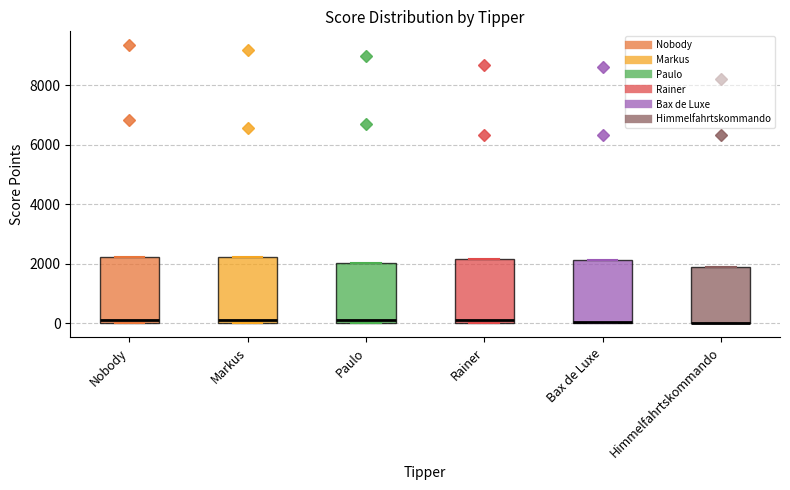

Reading left to right, transcribe this box plot: for each box, give where its median line is, the range the box spans, and where its two whiskers end, as read against the y-axis. The values are not printed on the chart, so give them approximately, as read against the axis.

Nobody: median 200, box 0 to 2200, whiskers 0 to 2200
Markus: median 200, box 0 to 2200, whiskers 0 to 2200
Paulo: median 200, box 0 to 2000, whiskers 0 to 2000
Rainer: median 200, box 0 to 2200, whiskers 0 to 2200
Bax de Luxe: median 0, box 0 to 2200, whiskers 0 to 2200
Himmelfahrtskommando: median 0 (drawn on the box's lower edge), box 0 to 1800, whiskers 0 to 1800